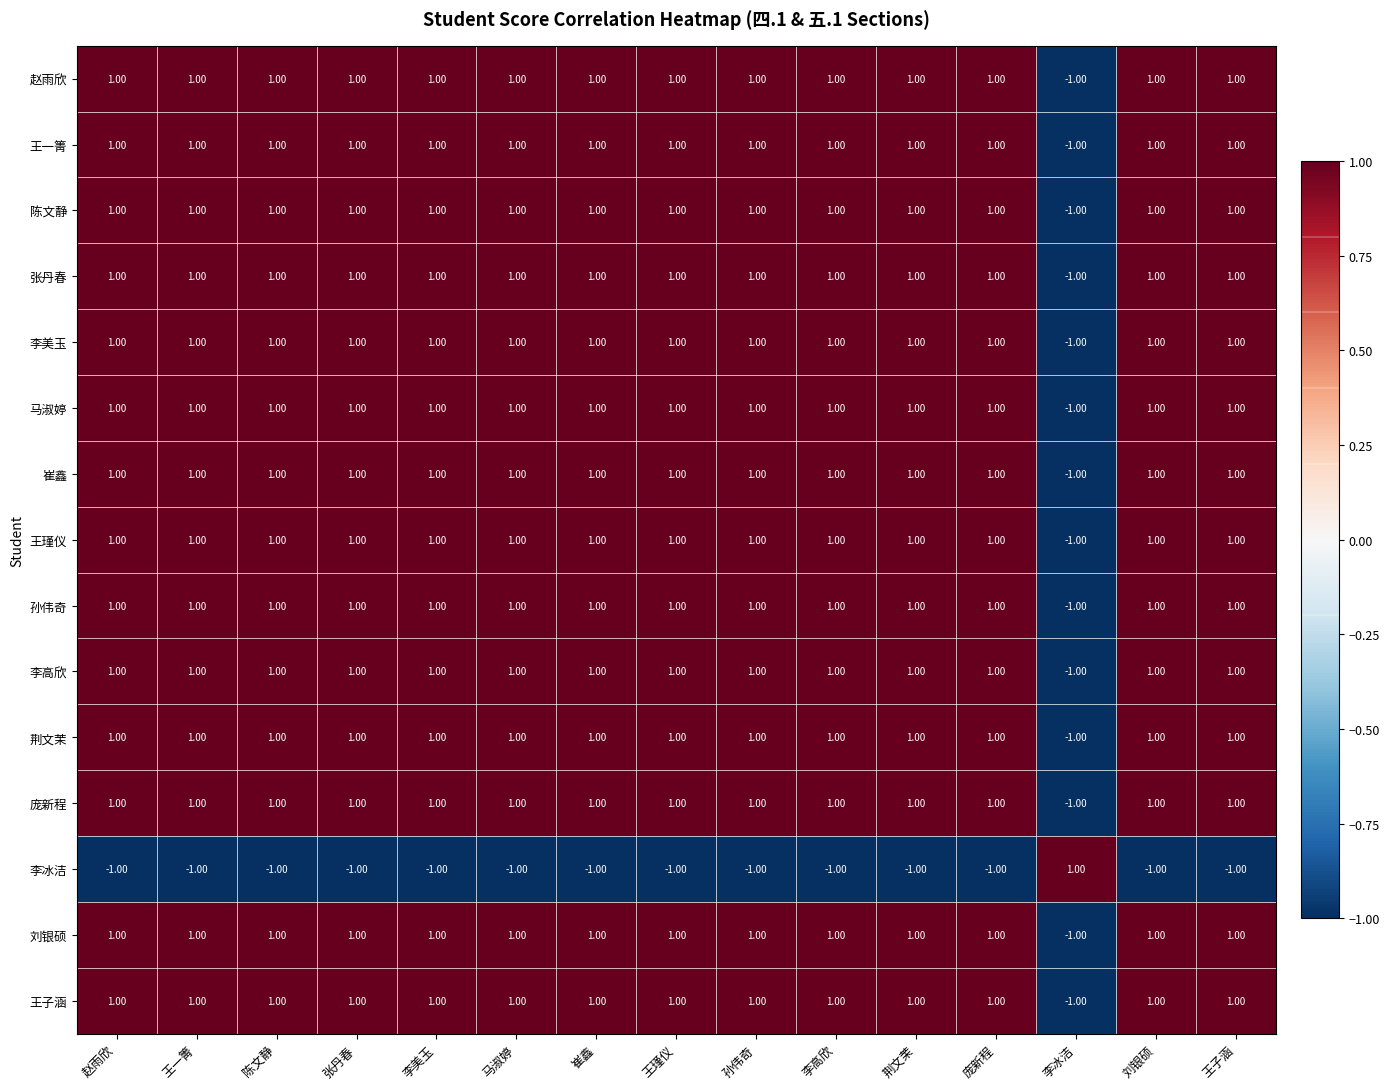

How many values in 张丹春 are above zero?

14